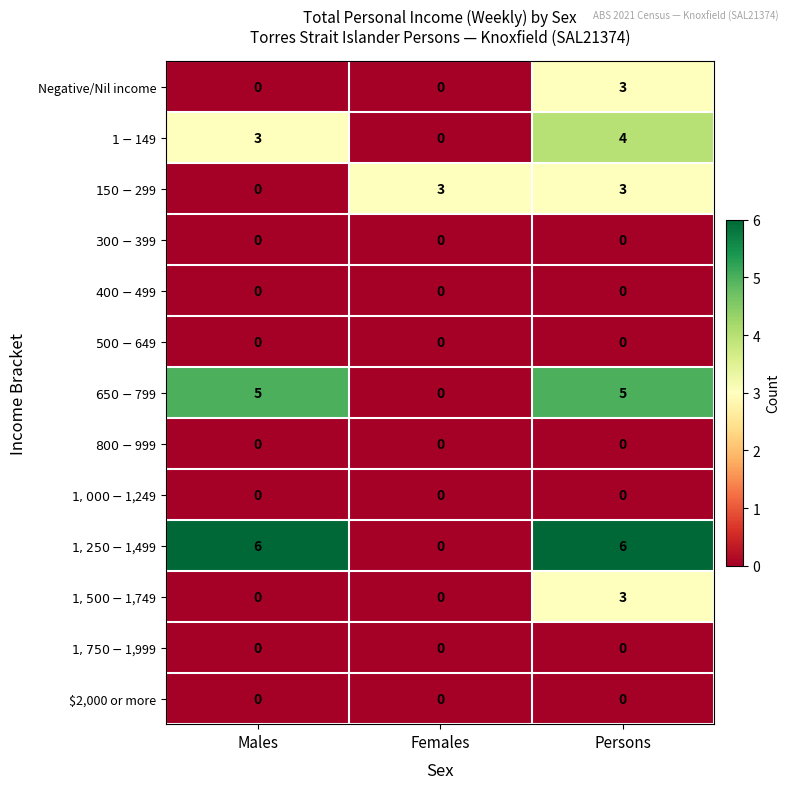

At which category is the sum across all series the highest?

Persons